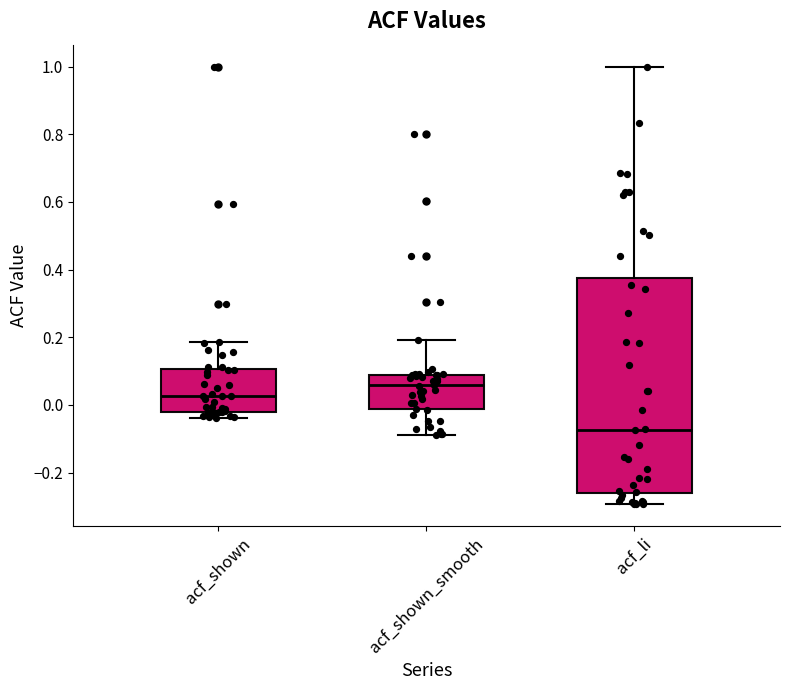

Reading left to right, read every box against the y-axis: the position of its median line, the range the box covers, and the ends of its whiskers. The values are not printed on the chart, so give them approximately, as read against the axis.

acf_shown: median 0.02, box -0.02 to 0.10, whiskers -0.04 to 0.18
acf_shown_smooth: median 0.06, box -0.02 to 0.08, whiskers -0.08 to 0.20
acf_li: median -0.08, box -0.26 to 0.38, whiskers -0.30 to 1.00